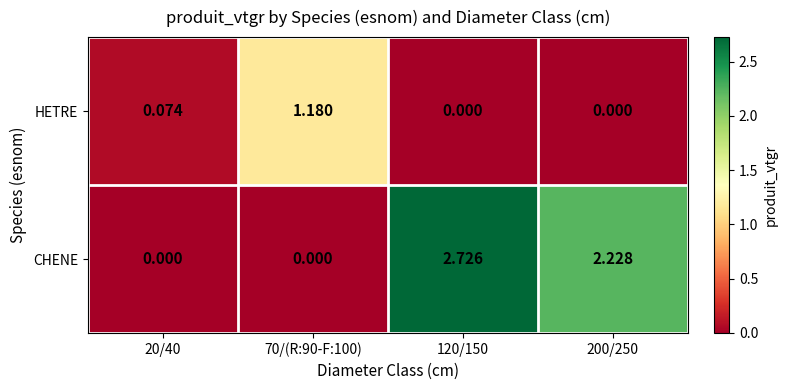

Which series has the largest total across all categories?

CHENE